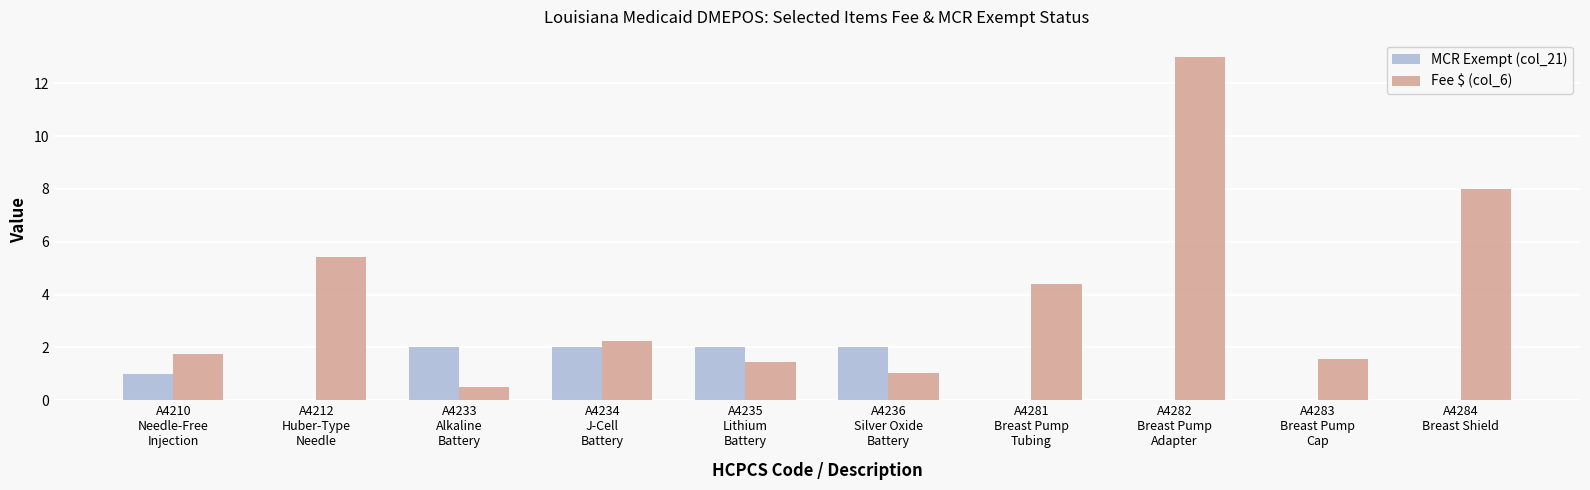

What are all the series names shown in the legend?

MCR Exempt (col_21), Fee $ (col_6)